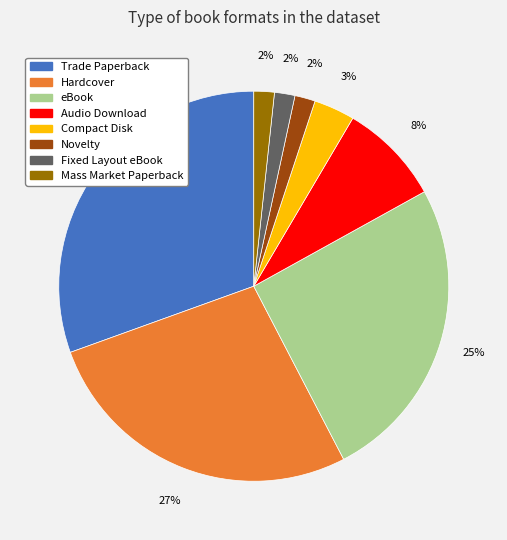

Do Fixed Layout eBook and Mass Market Paperback together represent more than half of the pie?

No